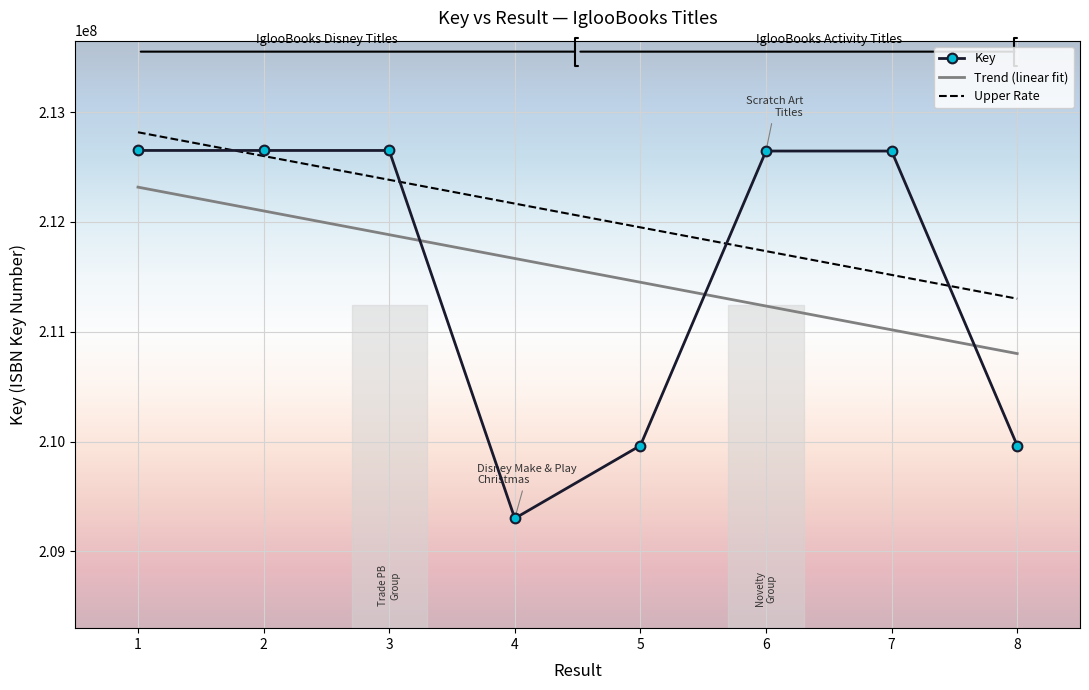

What is the difference between the maximum and second lowest values in the Key series?

2688131.0